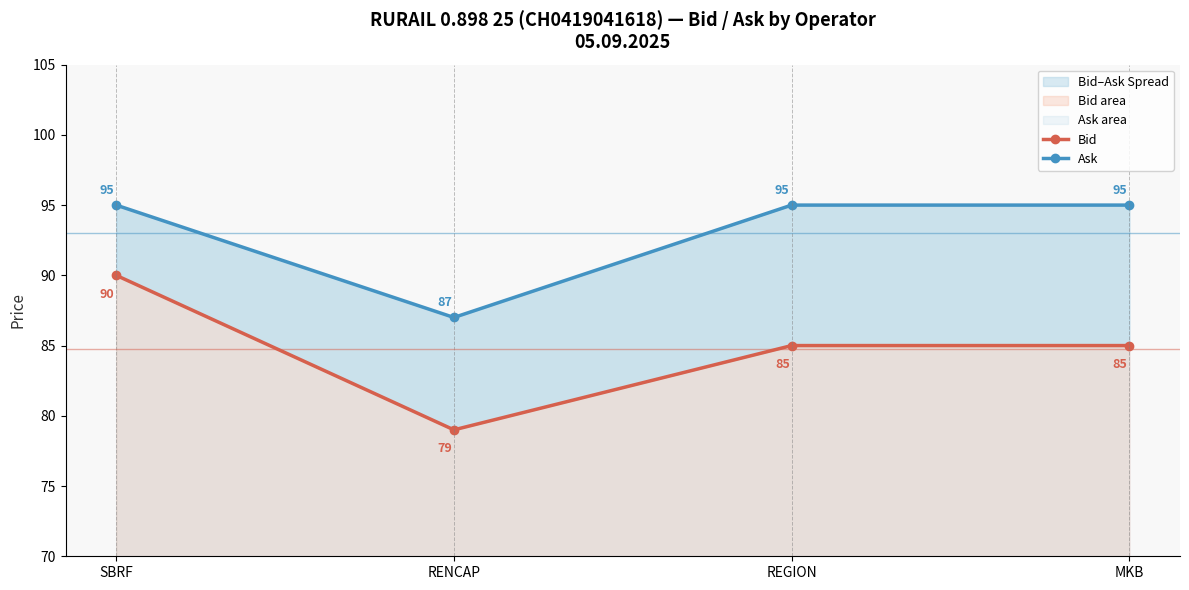

Where is Ask nearest to the value 91?

SBRF